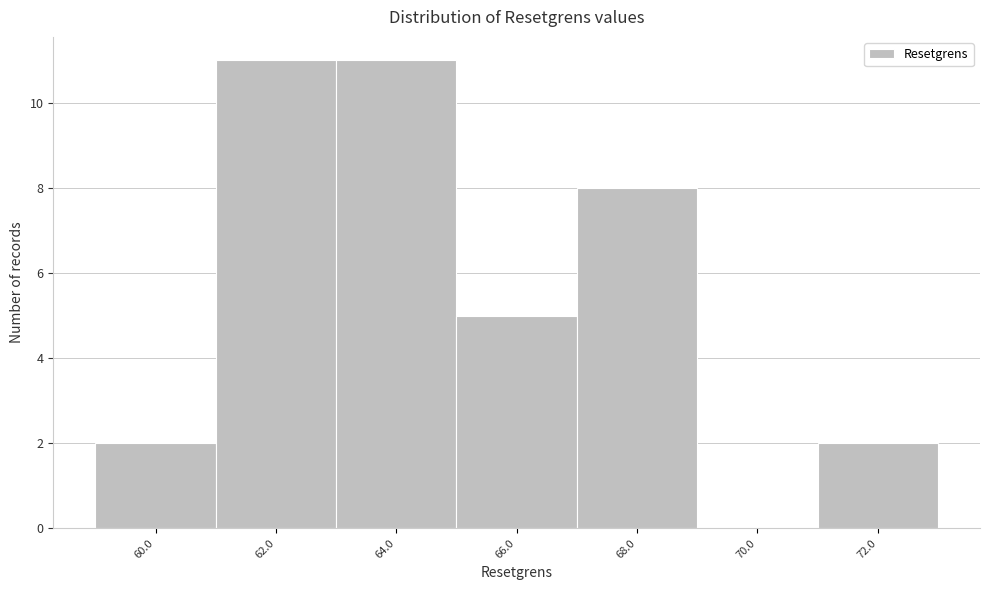

Reading left to right, what are all the values shown in this chart?

60.0=2	62.0=11	64.0=11	66.0=5	68.0=8	70.0=0	72.0=2